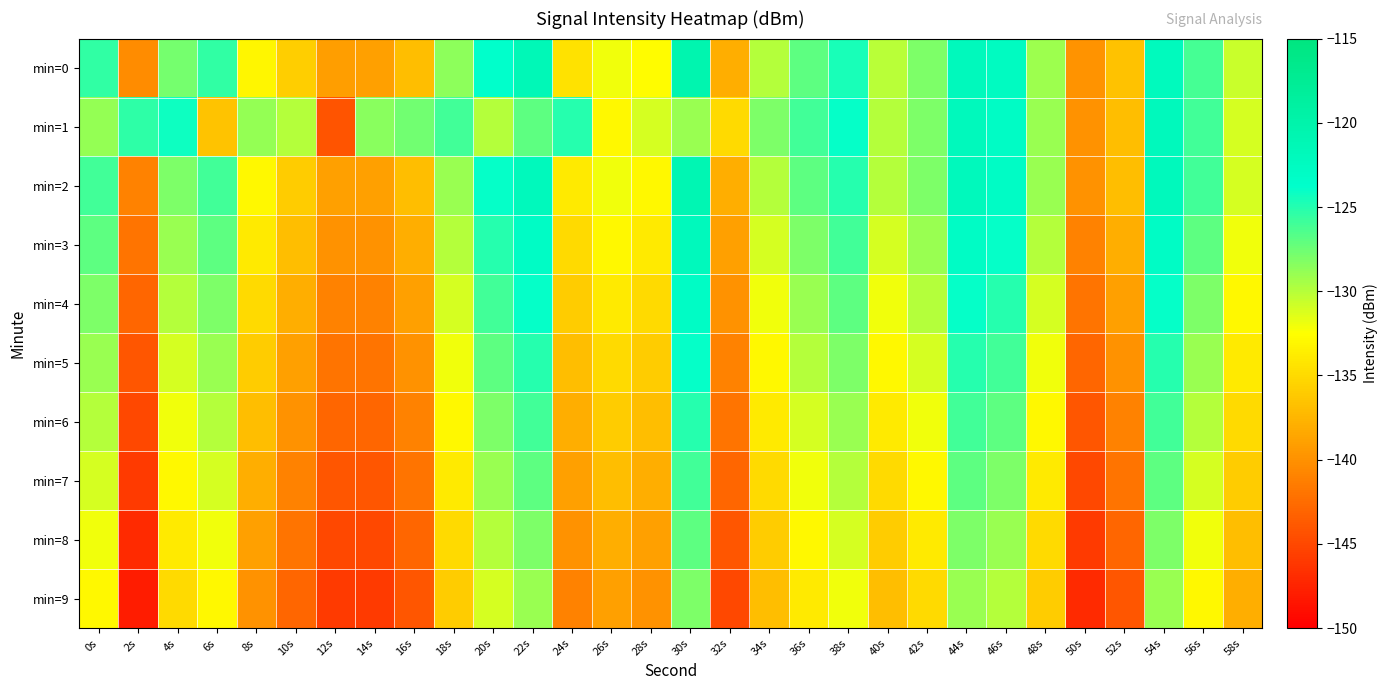

What is the total value across all series at 54s?

-1248.1